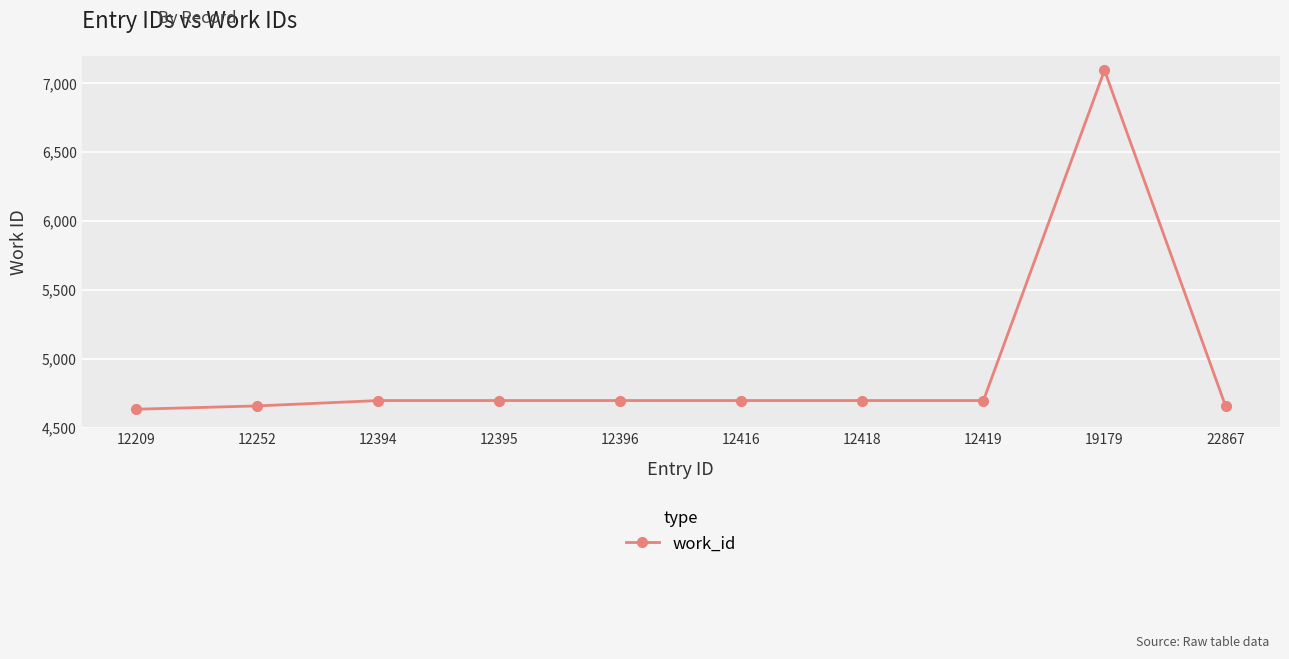

Is it true that the value at 12395 is 1583?

False